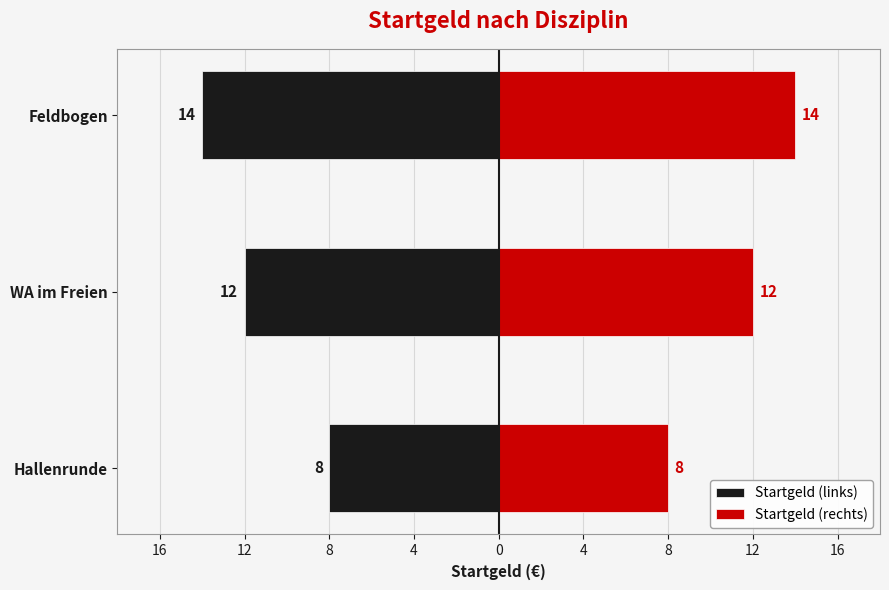

How many bars are there in each group?

2